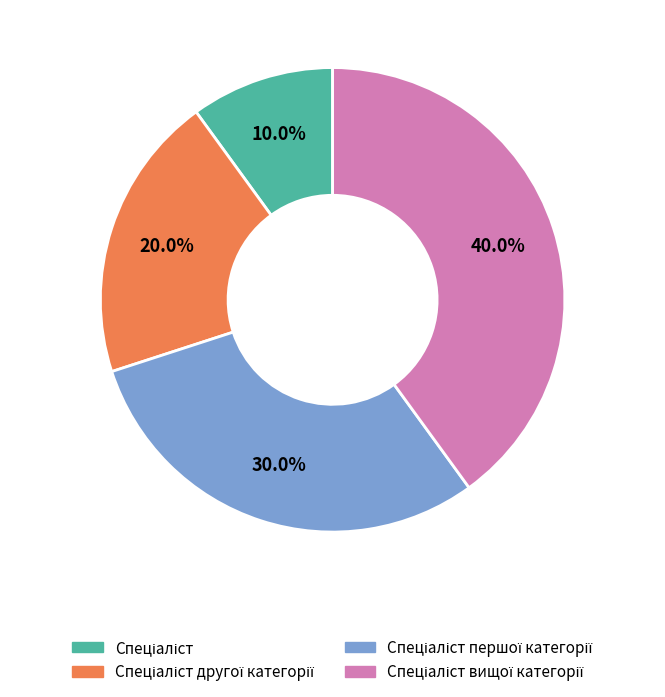

How many slices are in this pie chart?

4